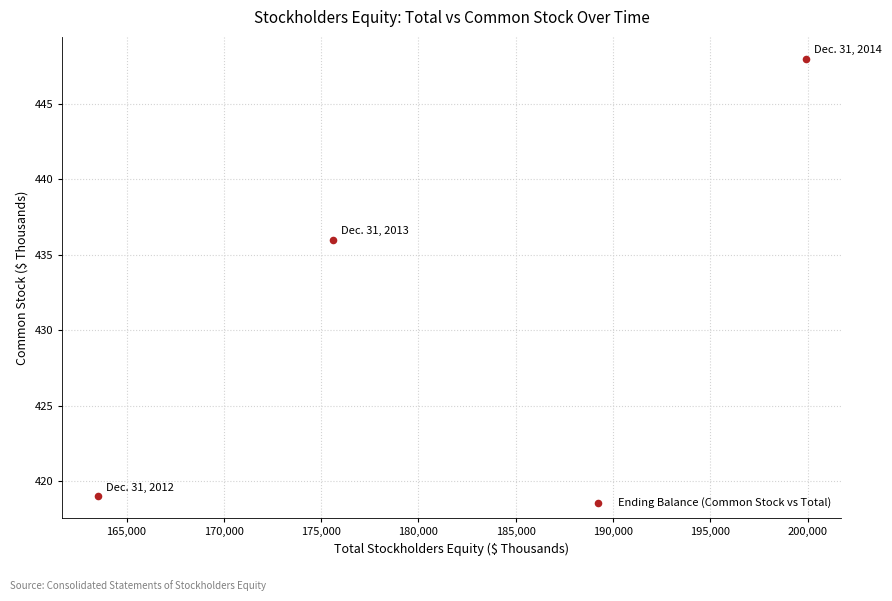

What Y value in the scatter plot is closest to 433?

436